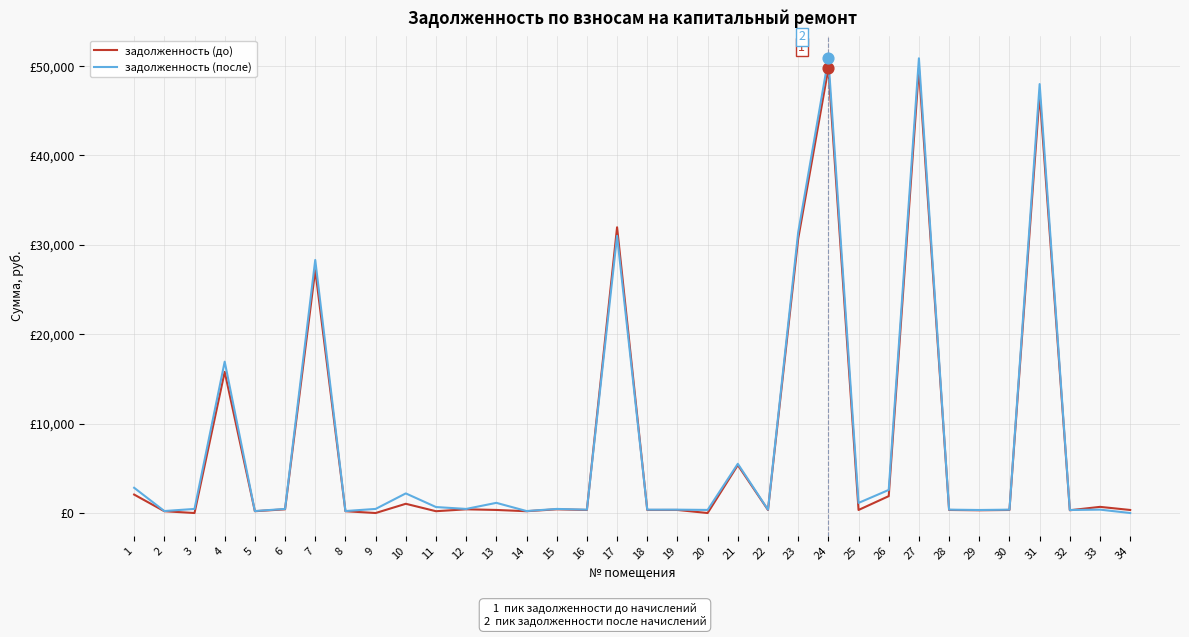

What is the total value across all series at 14?

425.6